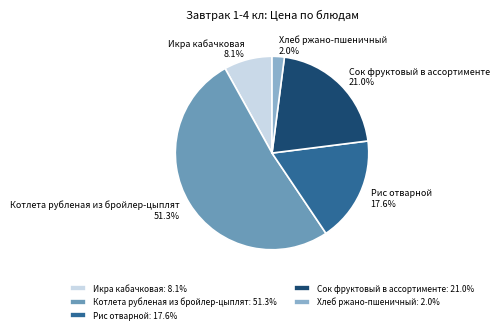

To the nearest percent, what is the combined percentage of Икра кабачковая and Сок фруктовый в ассортименте?

29%